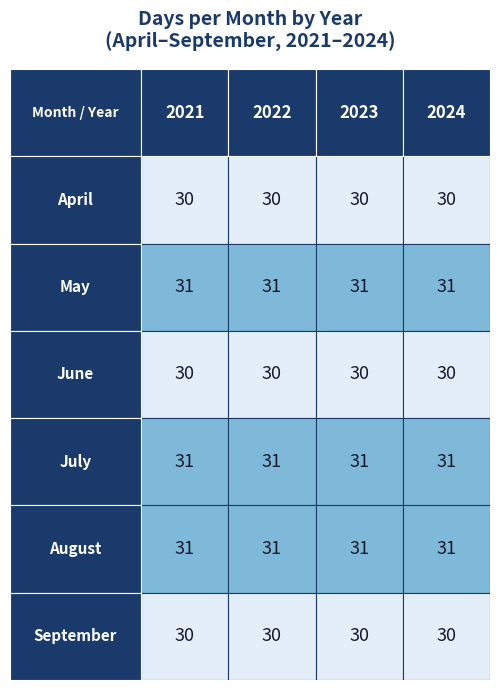

Which has a higher value, 16 or 22?

22